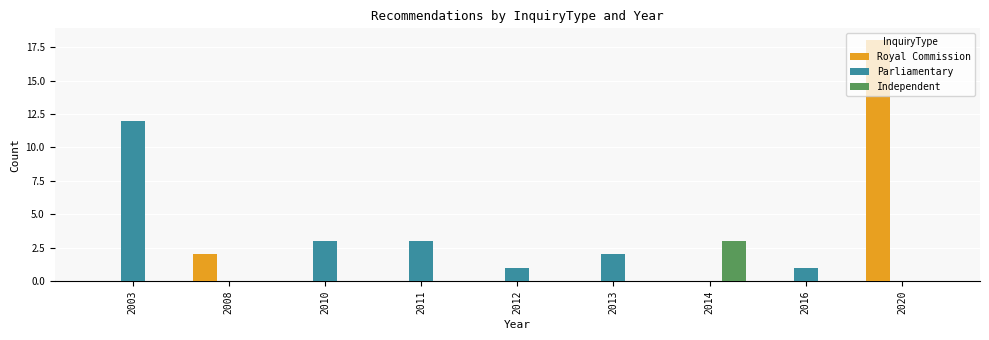

Does the chart contain stacked bars?

No